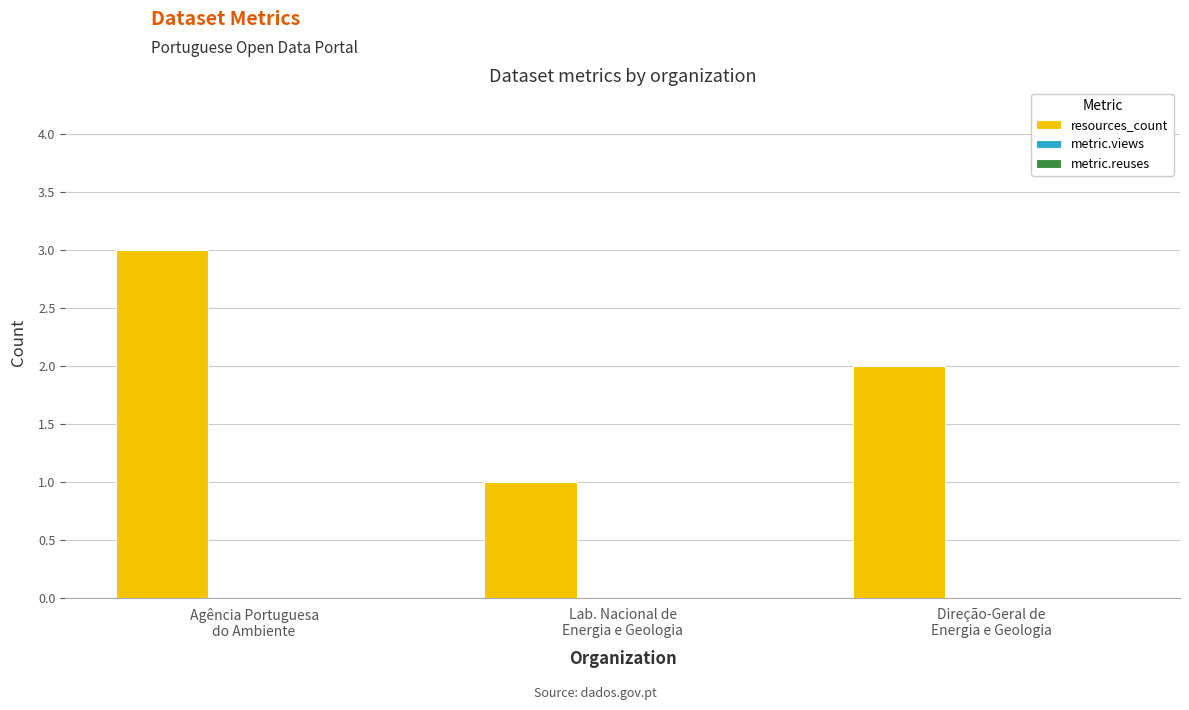

Reading left to right, what are all the values shown in this chart?

3	1	2